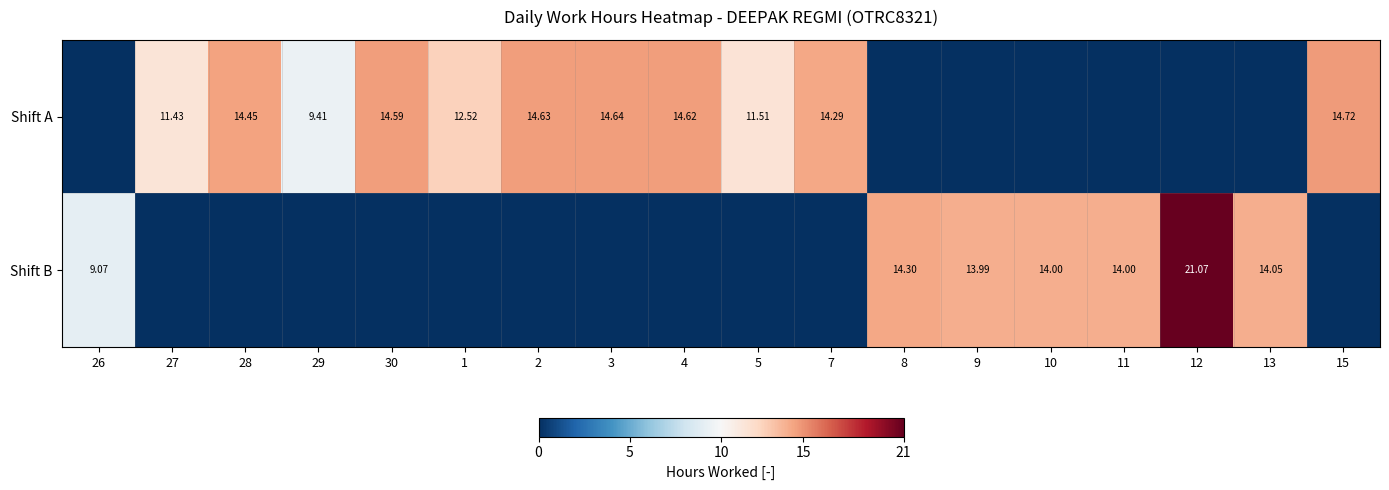

At 29, list the series in order from smallest to largest.

Shift B, Shift A